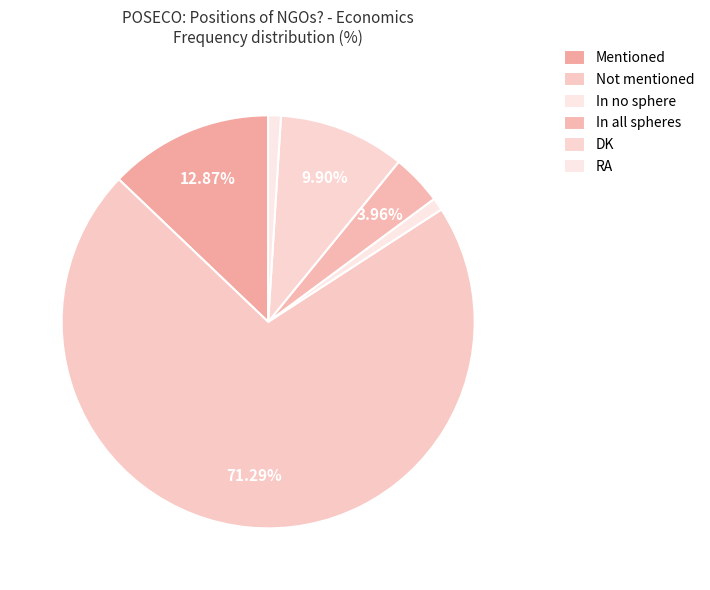

Count the number of slices in the pie.

6